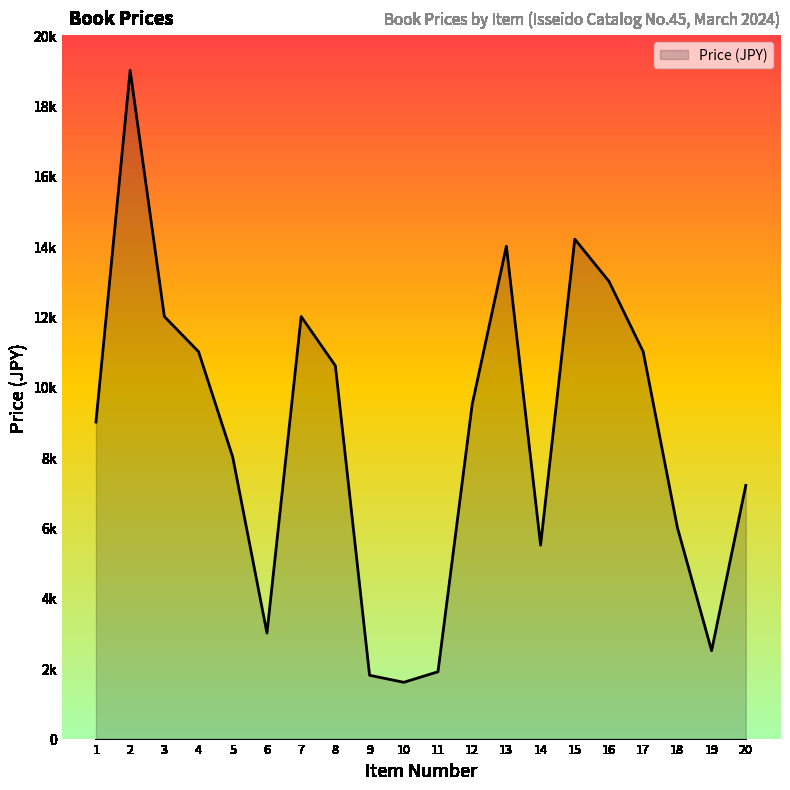

Where is the data nearest to the value 10300?

8